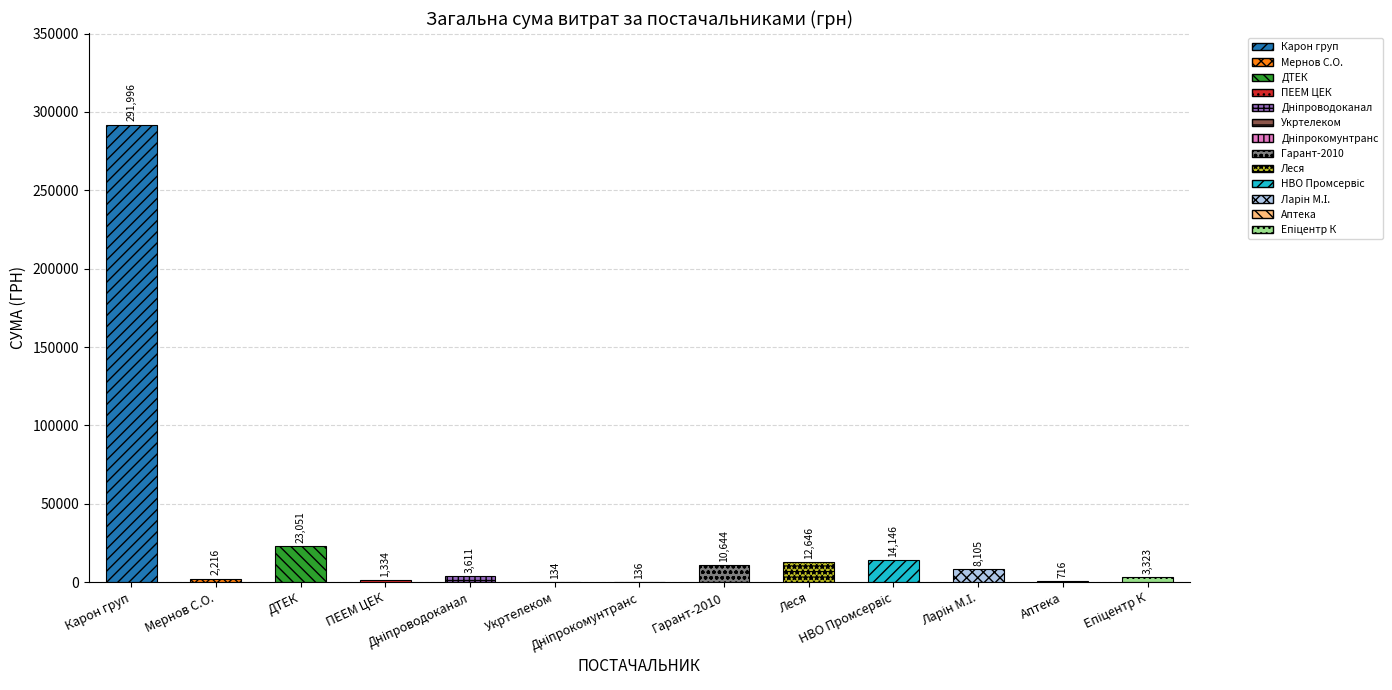

What is the maximum value shown in the chart?

291996.0